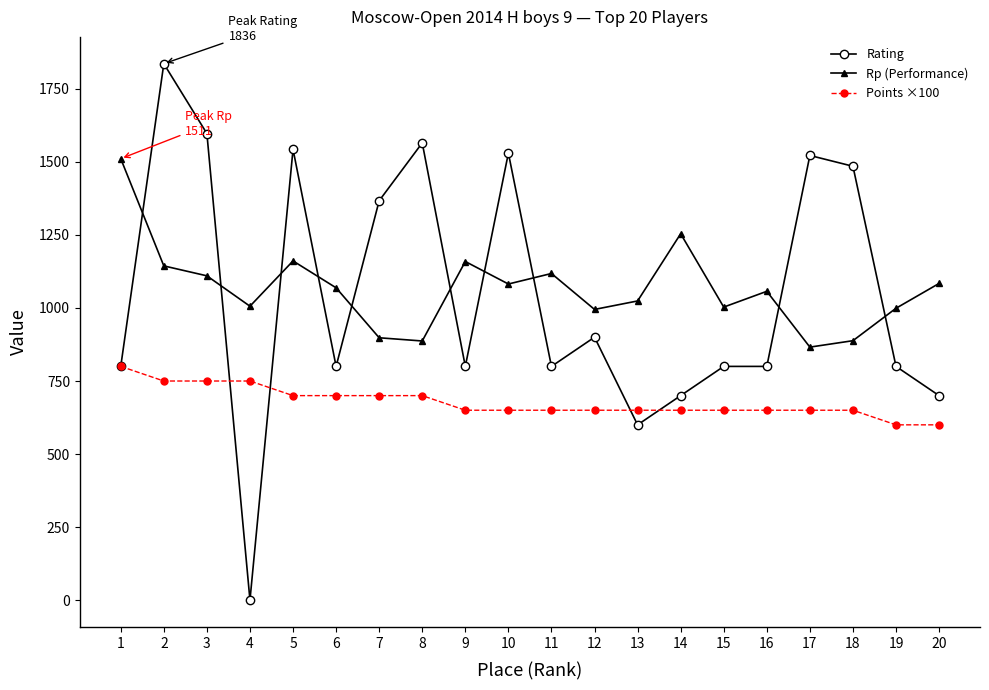

Is the value of Rp (Performance) at 17 greater than the value of Rating at 4?

Yes